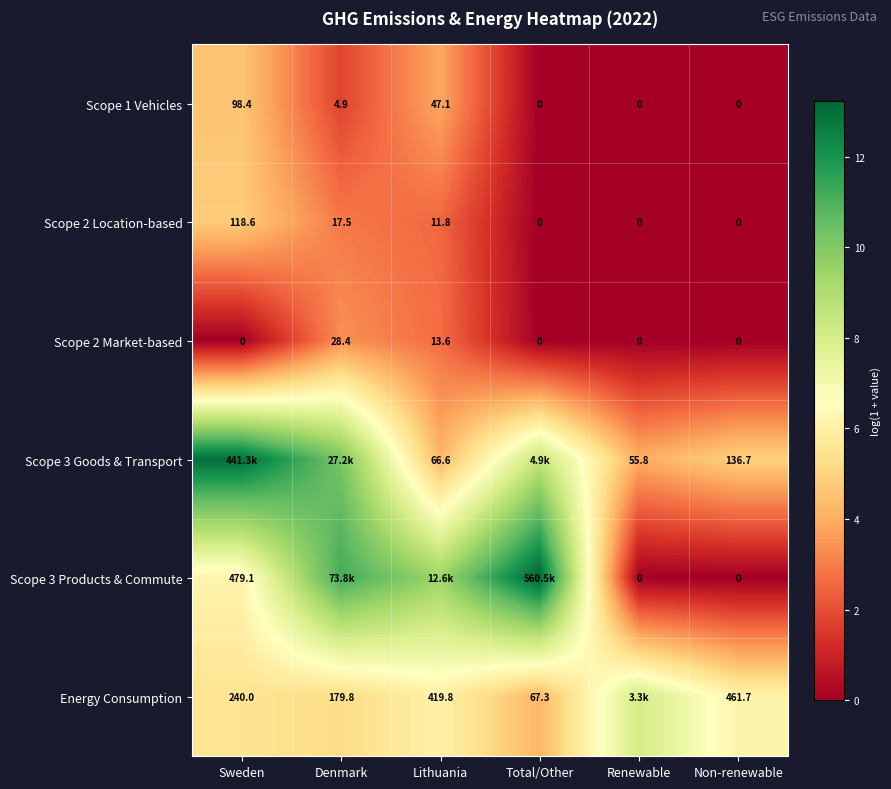

How many positive values does the Scope 2 Market-based series have?

2